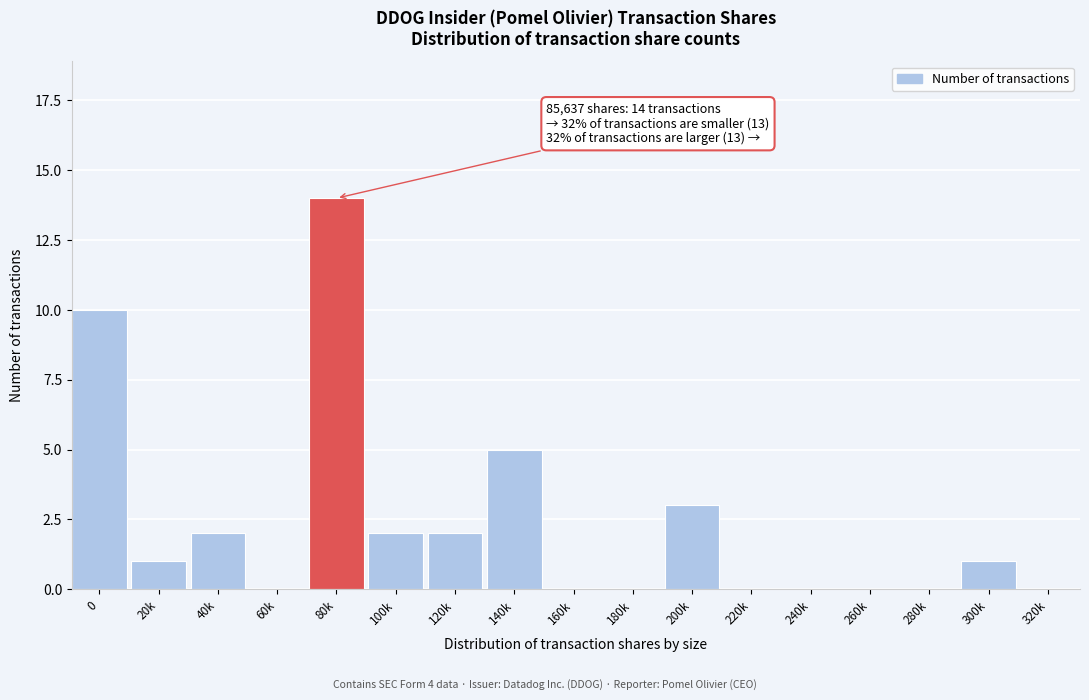

Reading left to right, extract all data points from this chart.

0=10	20k=1	40k=2	60k=0	80k=14	100k=2	120k=2	140k=5	160k=0	180k=0	200k=3	220k=0	240k=0	260k=0	280k=0	300k=1	320k=0